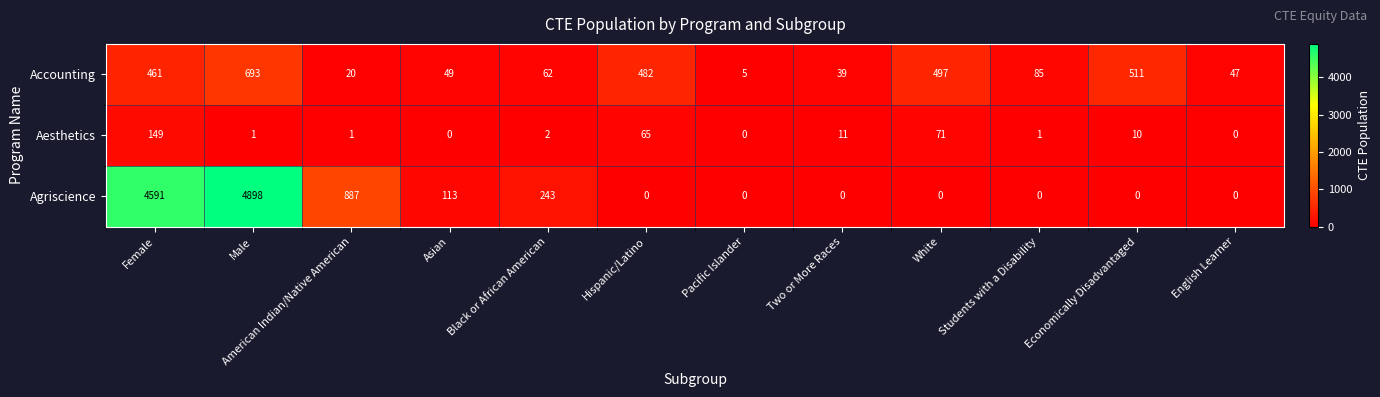

What is the difference between the highest and lowest values at White?

497